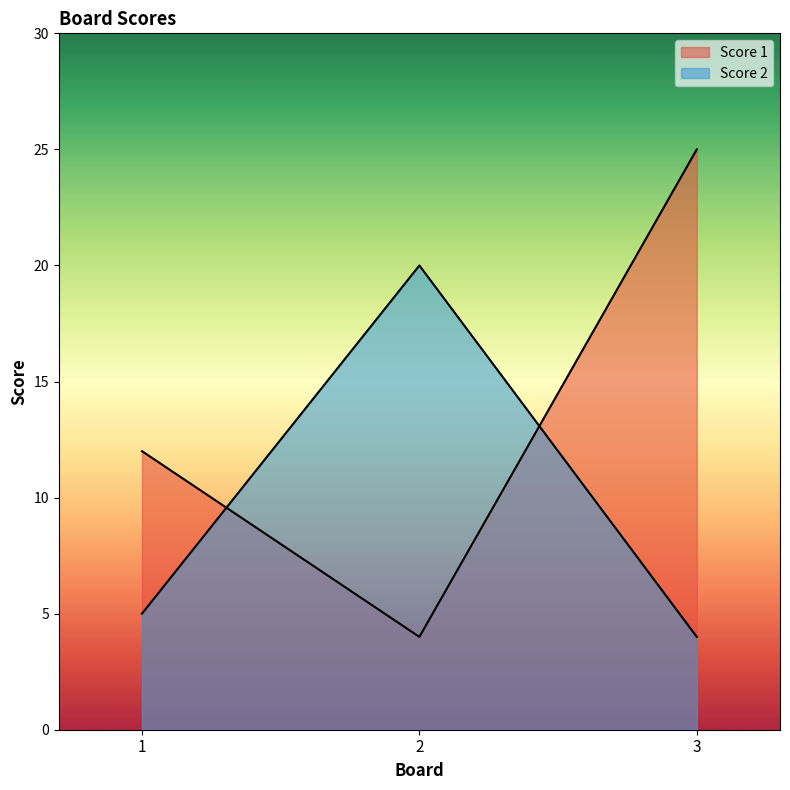

Where is Score 1 nearest to the value 14?

1